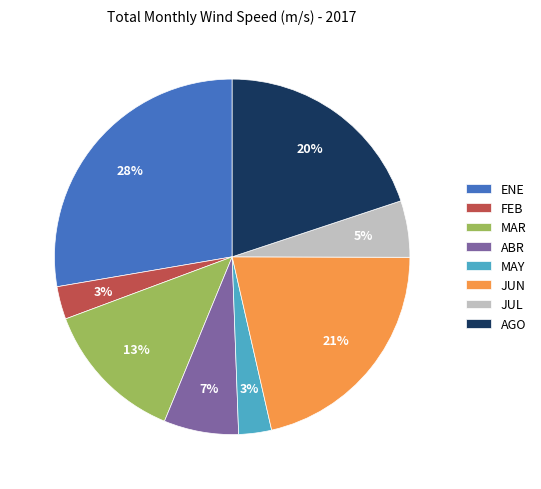

To the nearest percent, what is the difference between the largest and smallest slice percentages?

25%